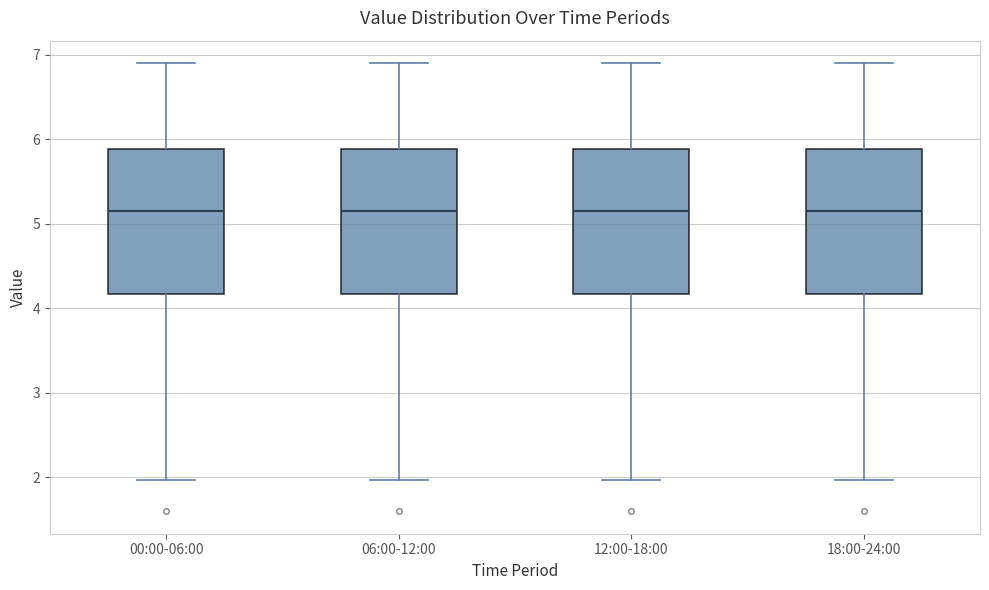

Reading left to right, transcribe this box plot: for each box, give where its median line is, the range the box spans, and where its two whiskers end, as read against the y-axis. The values are not printed on the chart, so give them approximately, as read against the axis.

00:00-06:00: median 5.2, box 4.2 to 5.9, whiskers 2.0 to 6.9
06:00-12:00: median 5.2, box 4.2 to 5.9, whiskers 2.0 to 6.9
12:00-18:00: median 5.2, box 4.2 to 5.9, whiskers 2.0 to 6.9
18:00-24:00: median 5.2, box 4.2 to 5.9, whiskers 2.0 to 6.9